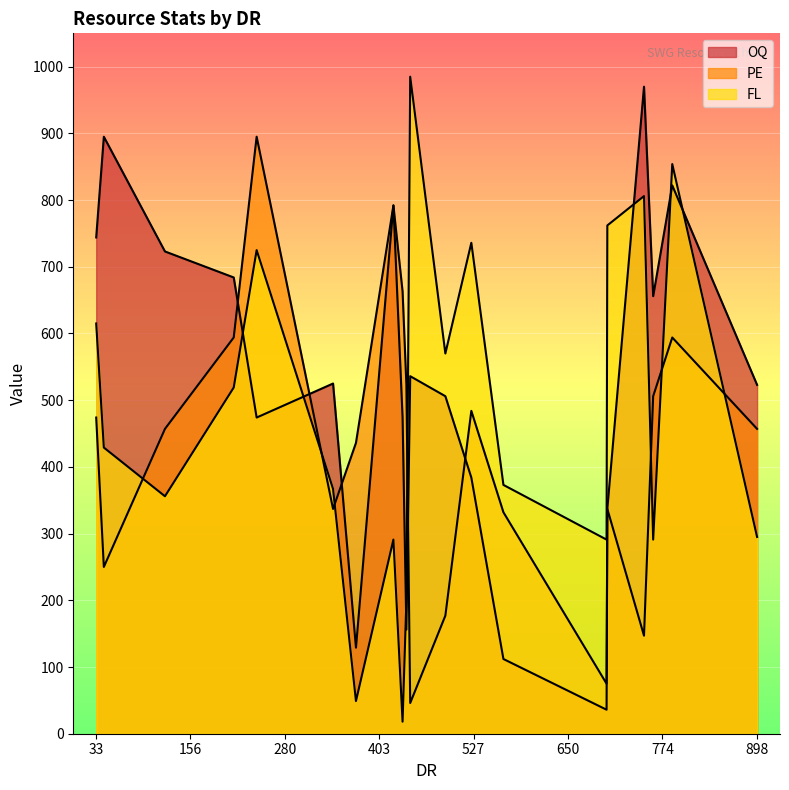

Is the value of PE at 33 greater than the value of FL at 434?

Yes